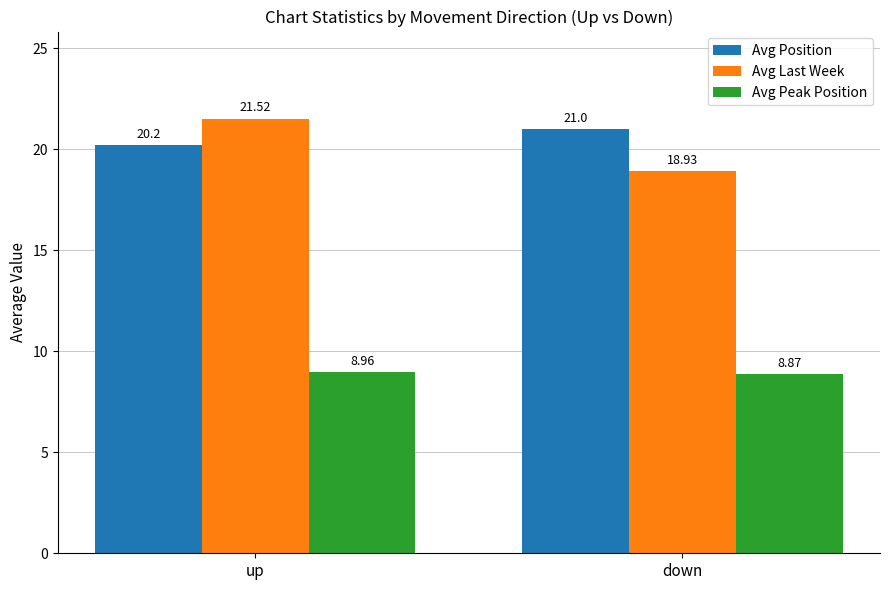

Count the Avg Peak Position values in the range 8 to 9.

2